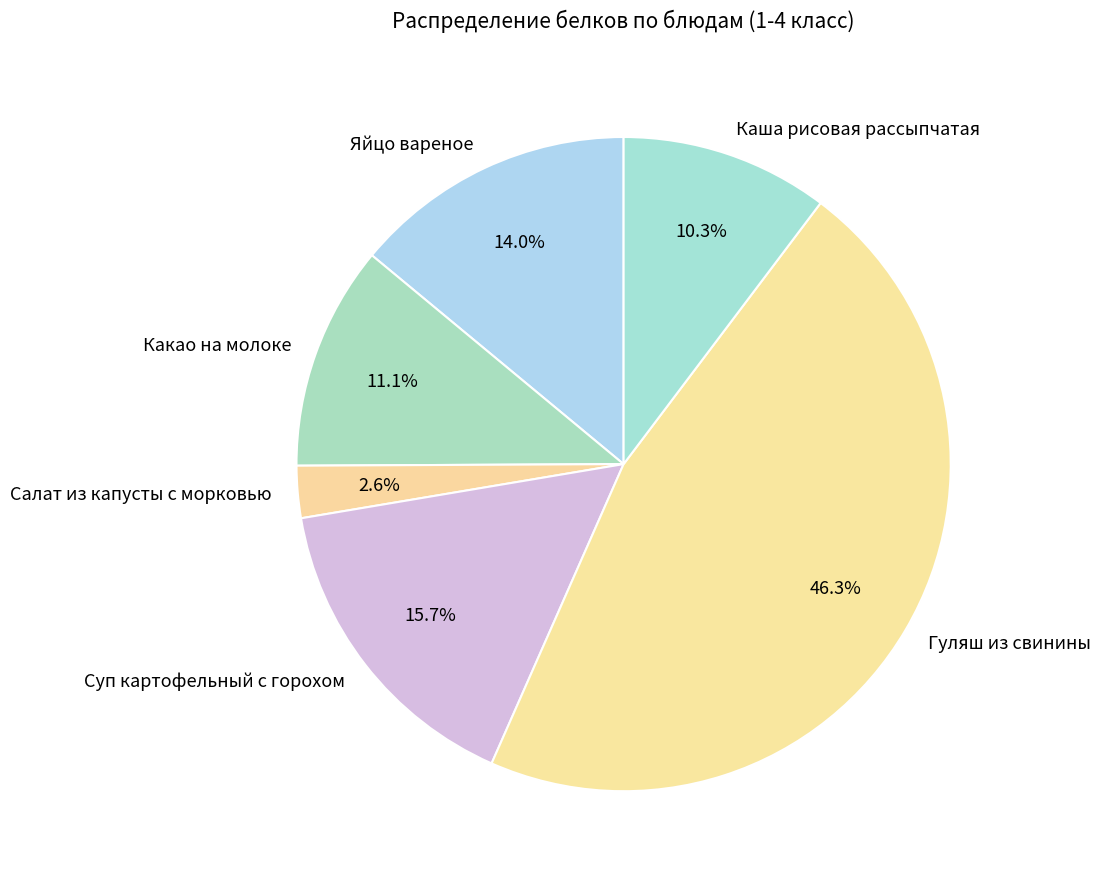

Do Суп картофельный с горохом and Гуляш из свинины together represent more than half of the pie?

Yes